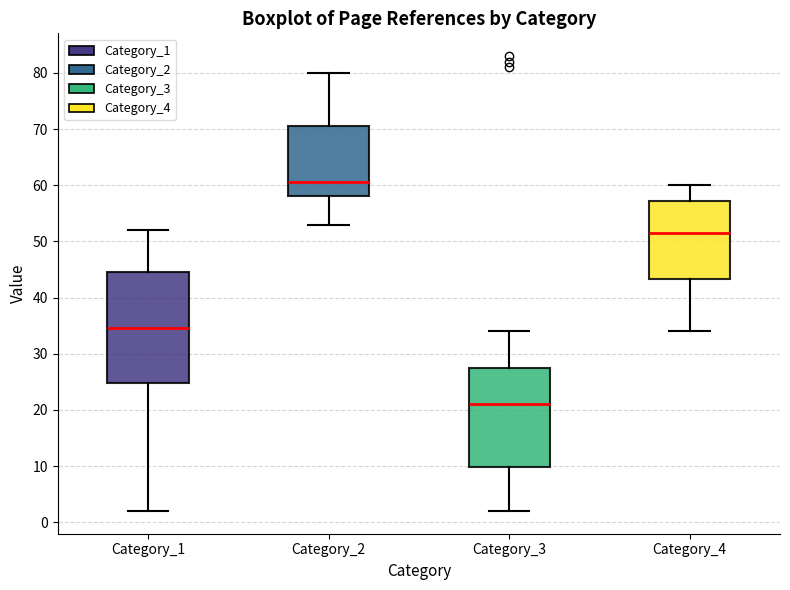

Where is the lower edge of the box for Category_4 on the y-axis? The values are not printed on the chart, so give them approximately, as read against the axis.

43